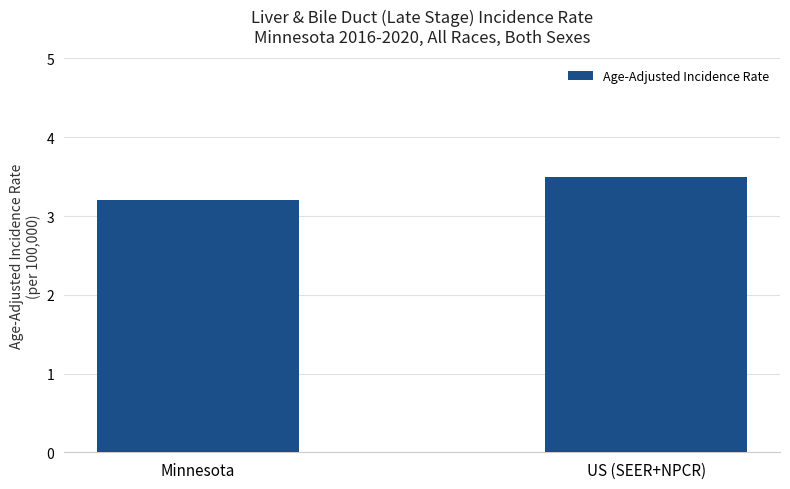

Rank the categories by value from lowest to highest.

Minnesota, US (SEER+NPCR)